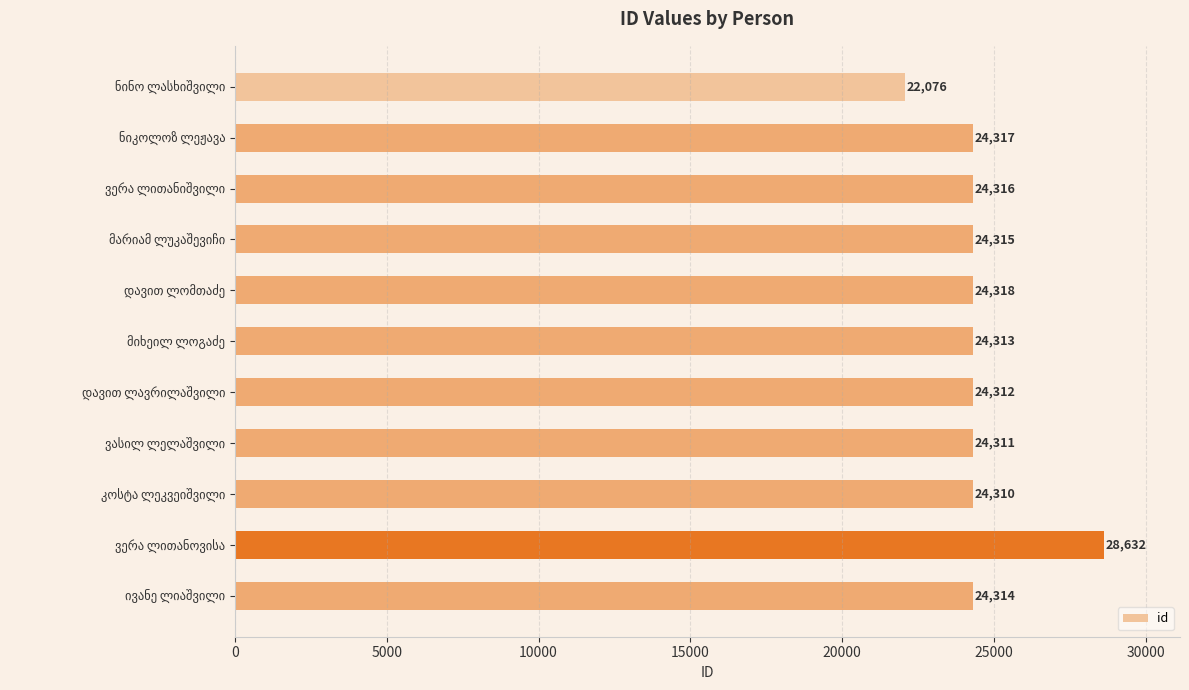

What is the value of the 9th bar from the top?

24310